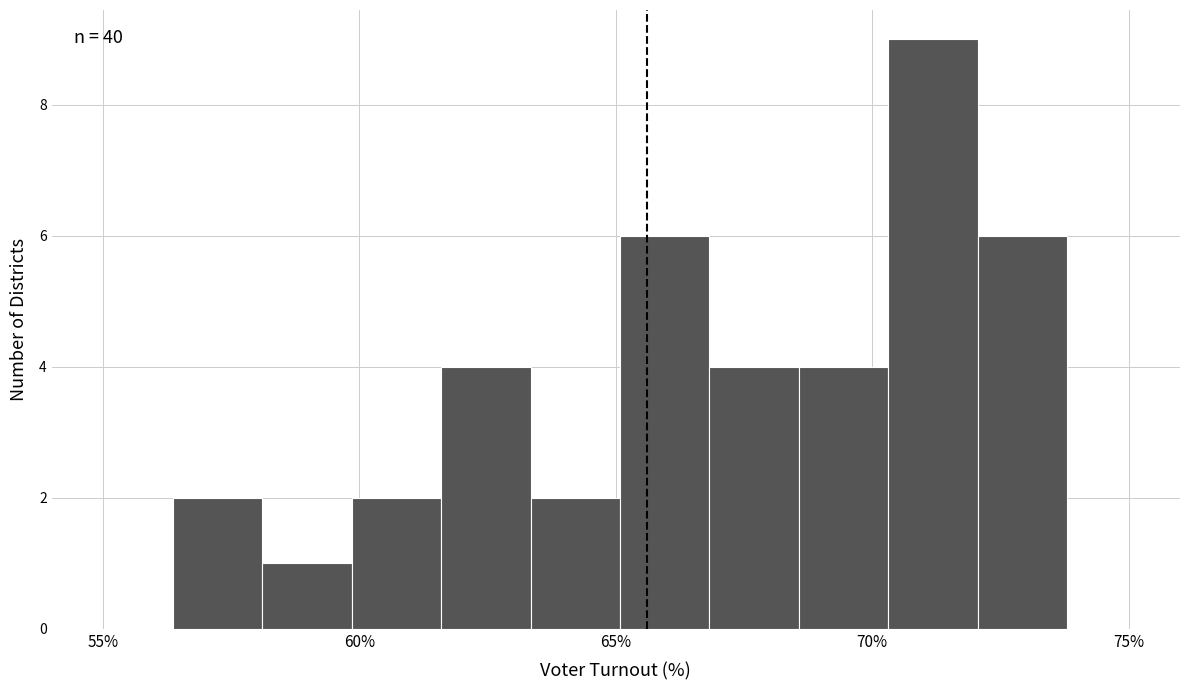

Around what value on the x-axis is the tallest bar? Give the approximate position of its centre, as read against the axis.

71.0